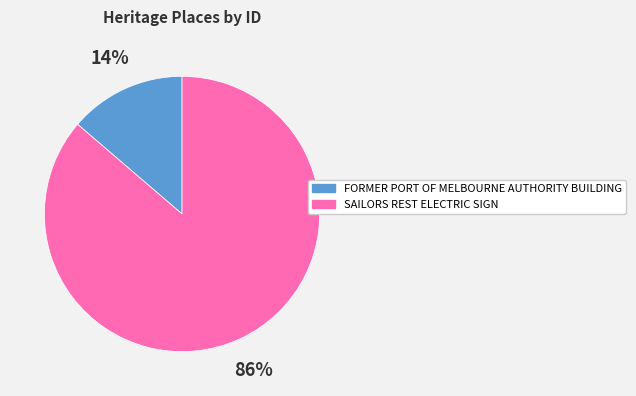

Between SAILORS REST ELECTRIC SIGN and FORMER PORT OF MELBOURNE AUTHORITY BUILDING, which is larger?

SAILORS REST ELECTRIC SIGN